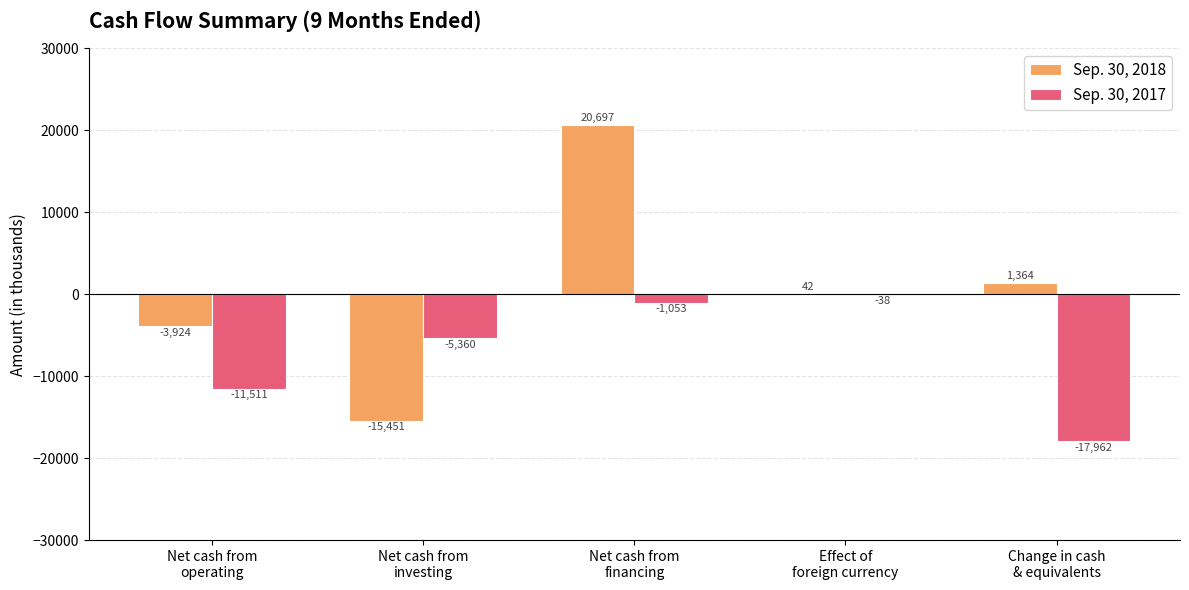

True or false: Sep. 30, 2017 has a value of -5360 at Net cash from
investing.

True